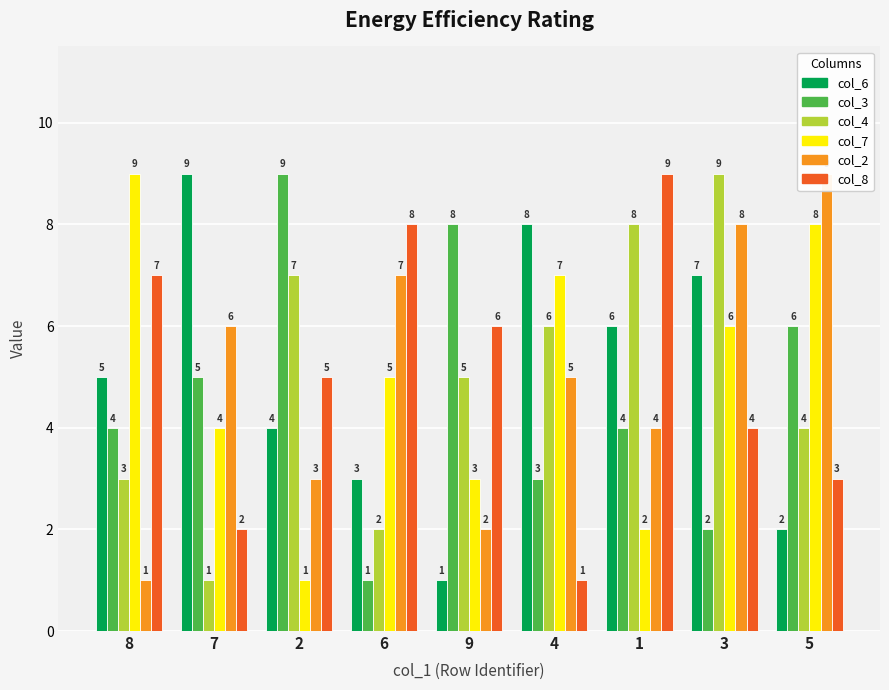

What is the spread (max minus min) of values at 7?

8